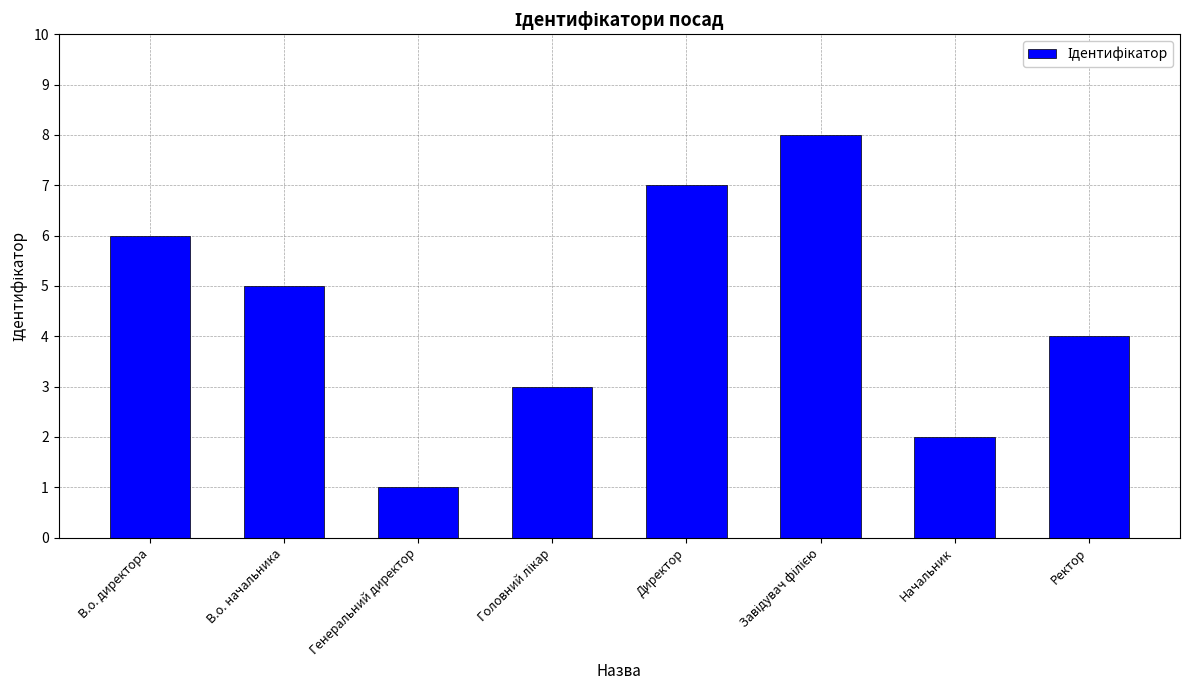

What is the maximum value shown in the chart?

8